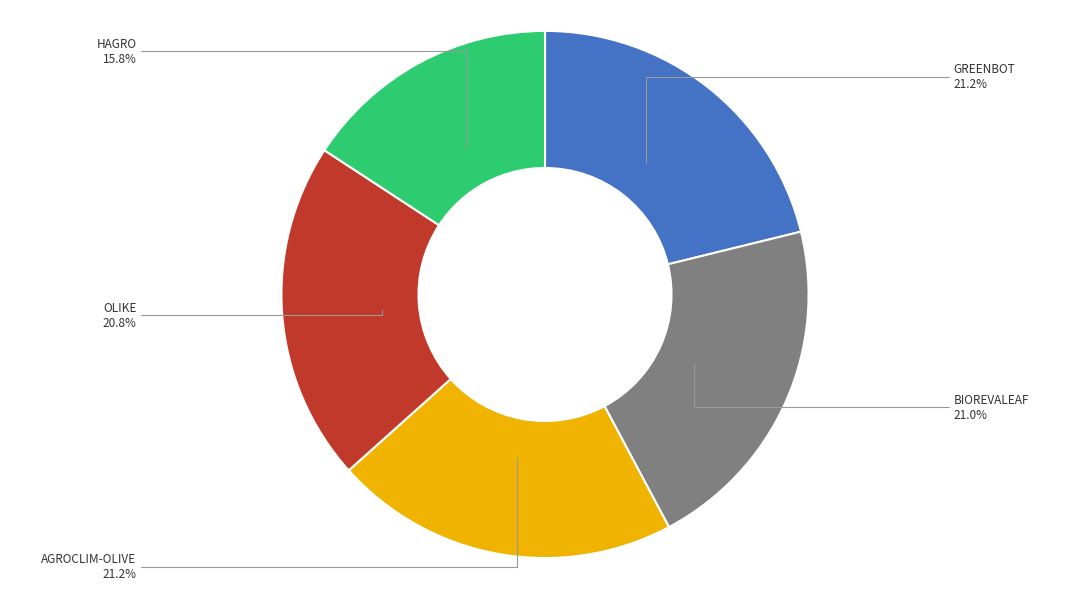

Is there a majority slice in this chart?

No